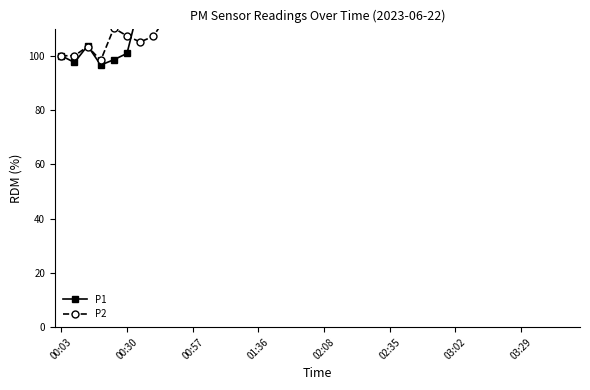

True or false: P2 and P1 intersect in this chart.

True